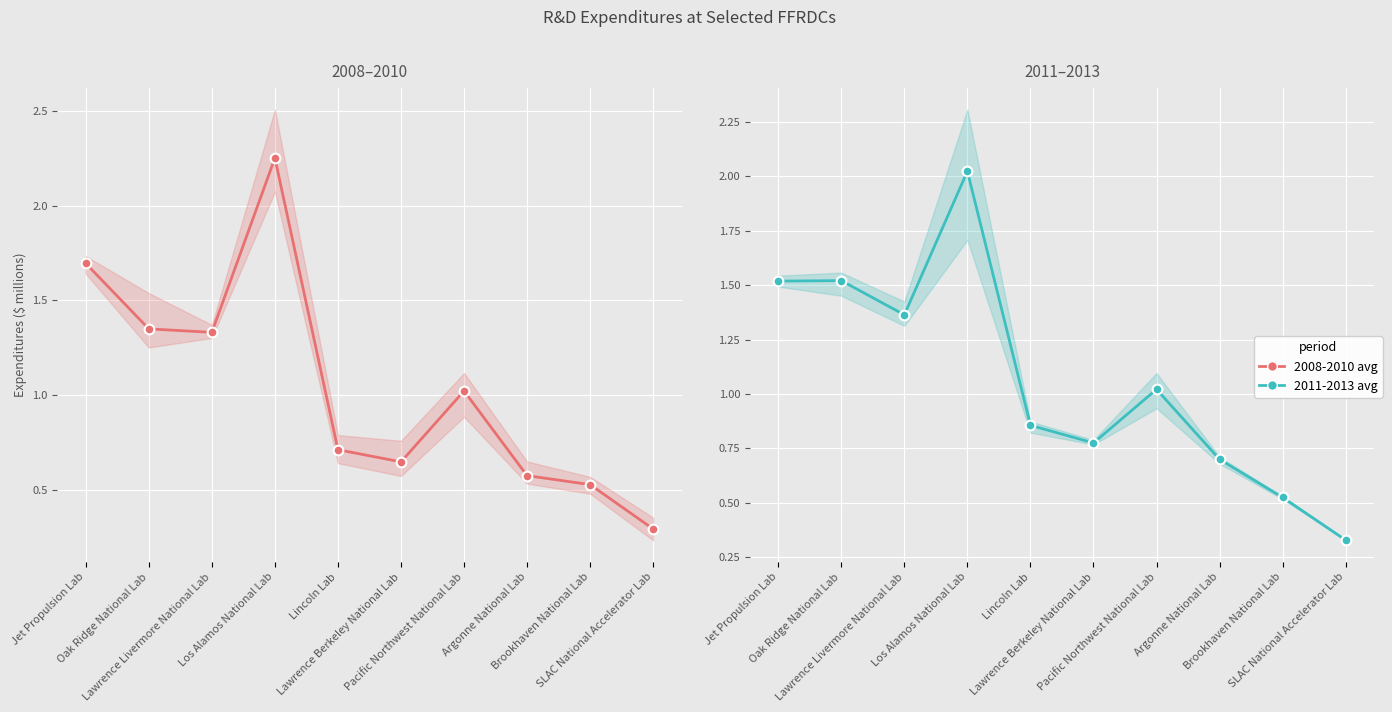

What are all the series names shown in the legend?

2008-2010 avg, 2011-2013 avg